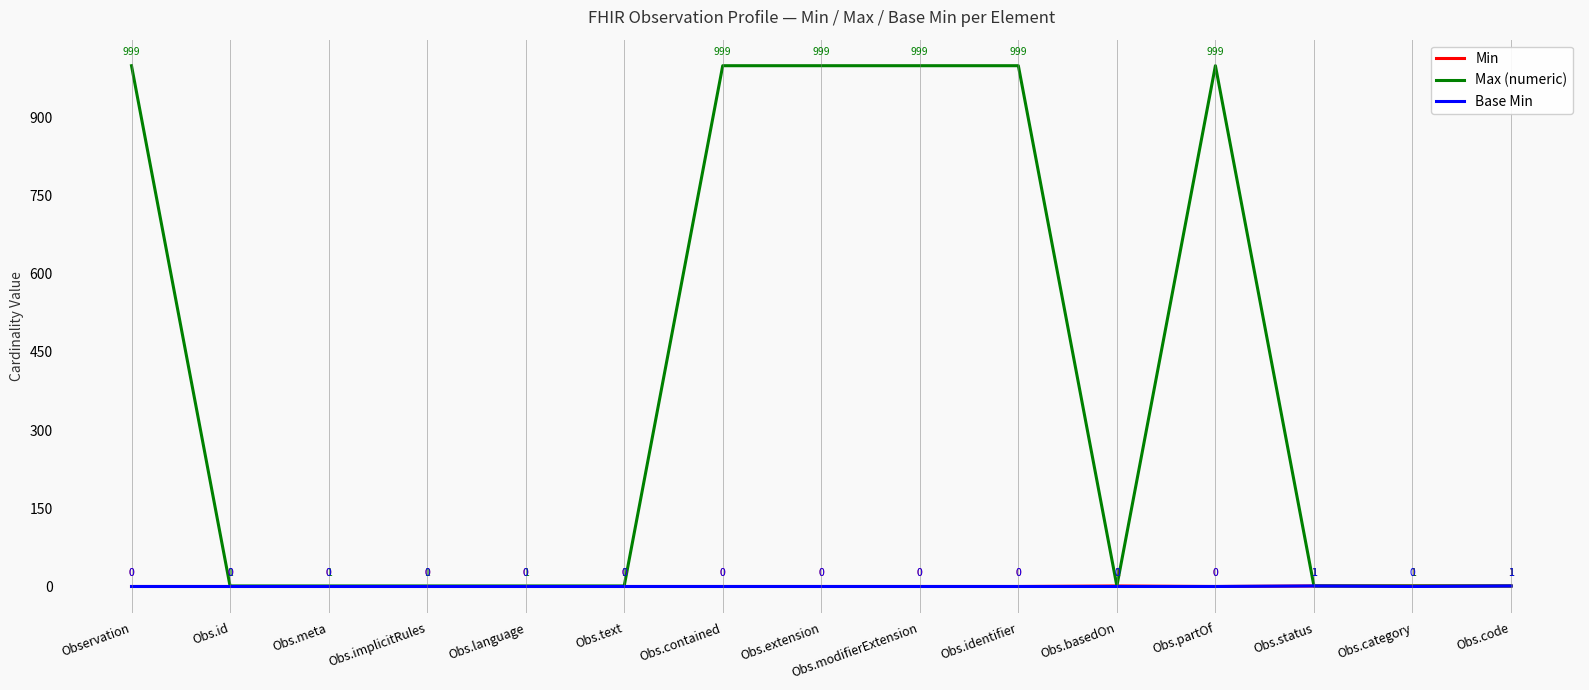

True or false: Base Min has a value of 0 at Obs.text.

True